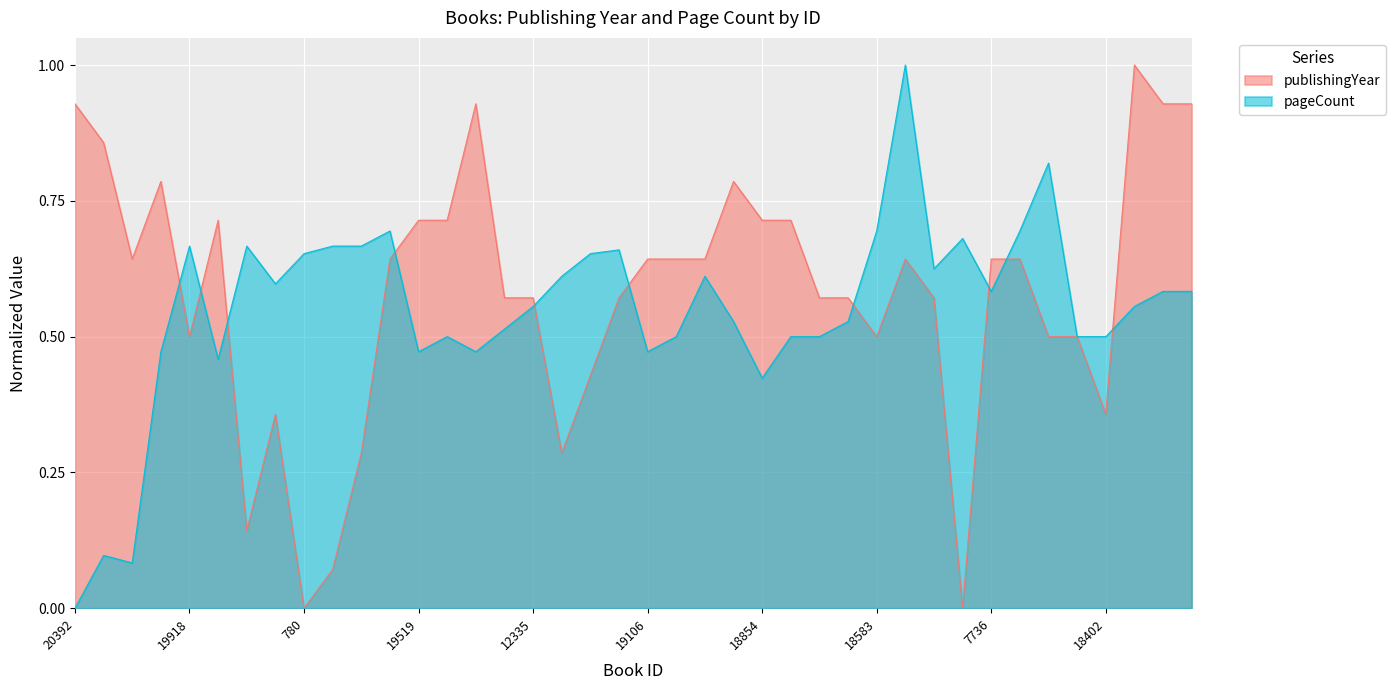

Where do publishingYear and pageCount first cross each other?

20076 and 19918